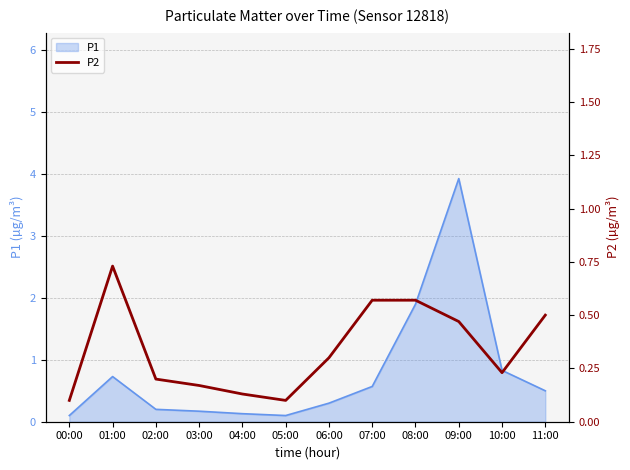

At which category does the data reach its first local peak?

01:00